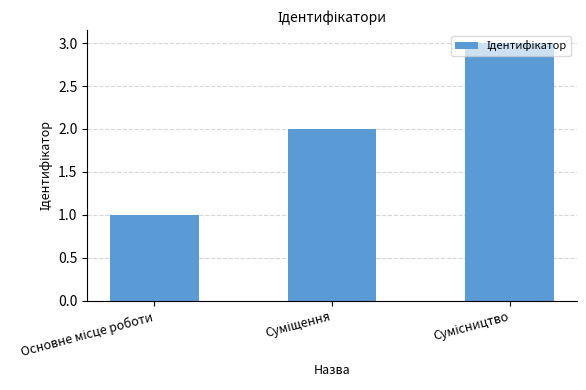

What is the maximum value shown in the chart?

3